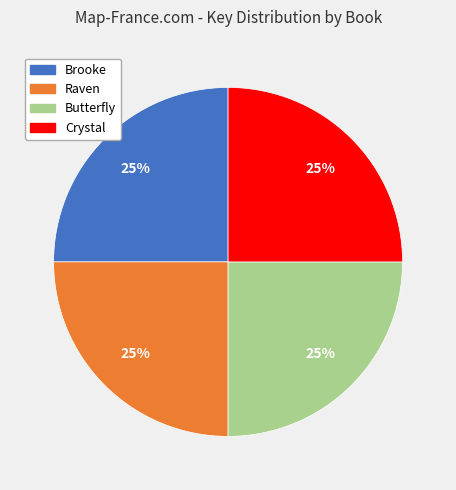

Is there any slice that represents more than half of the pie?

No